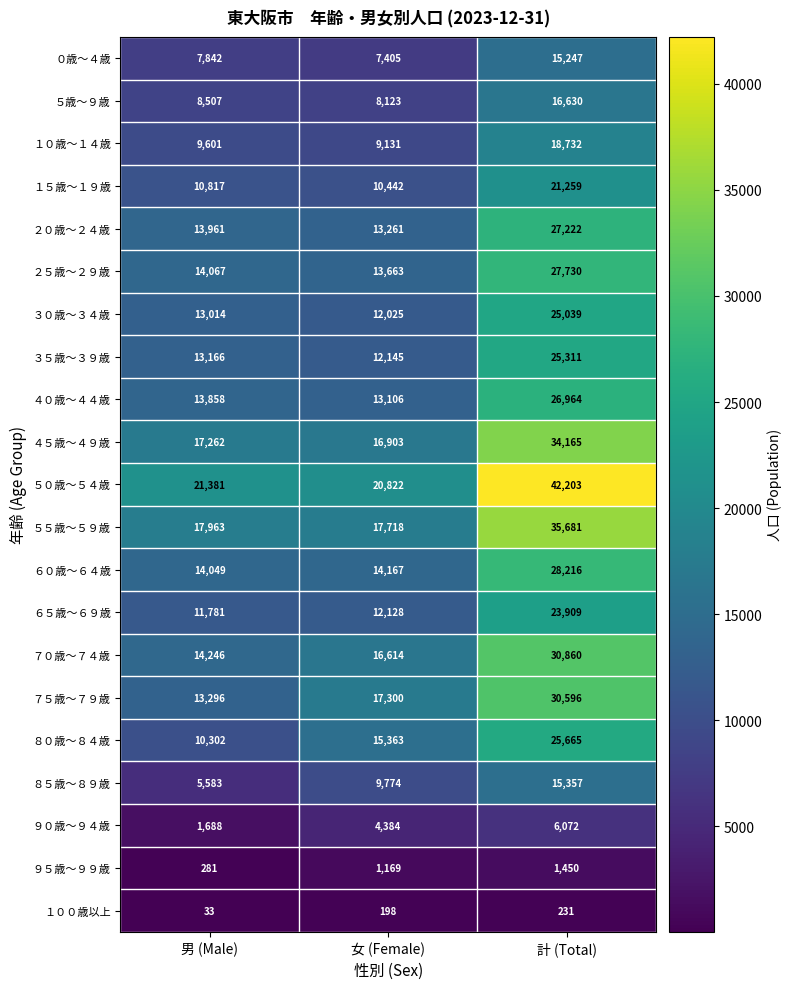

The ９０歳～９４歳 series shows 6072 at 計 (Total). True or false?

True